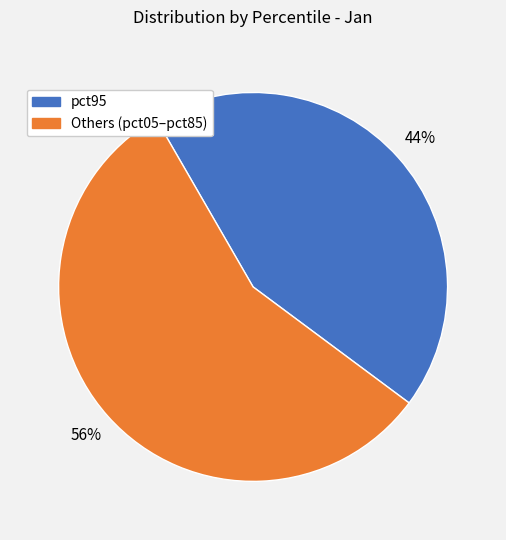

To the nearest percent, what is the average slice percentage?

50%